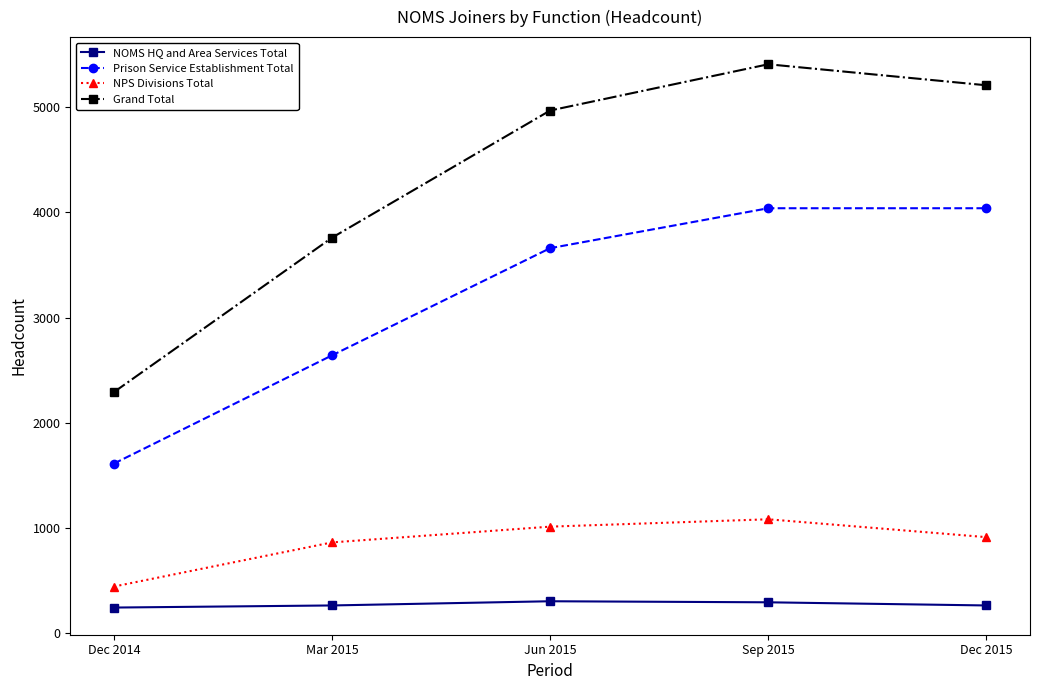

At Mar 2015, list the series in order from smallest to largest.

NOMS HQ and Area Services Total, NPS Divisions Total, Prison Service Establishment Total, Grand Total